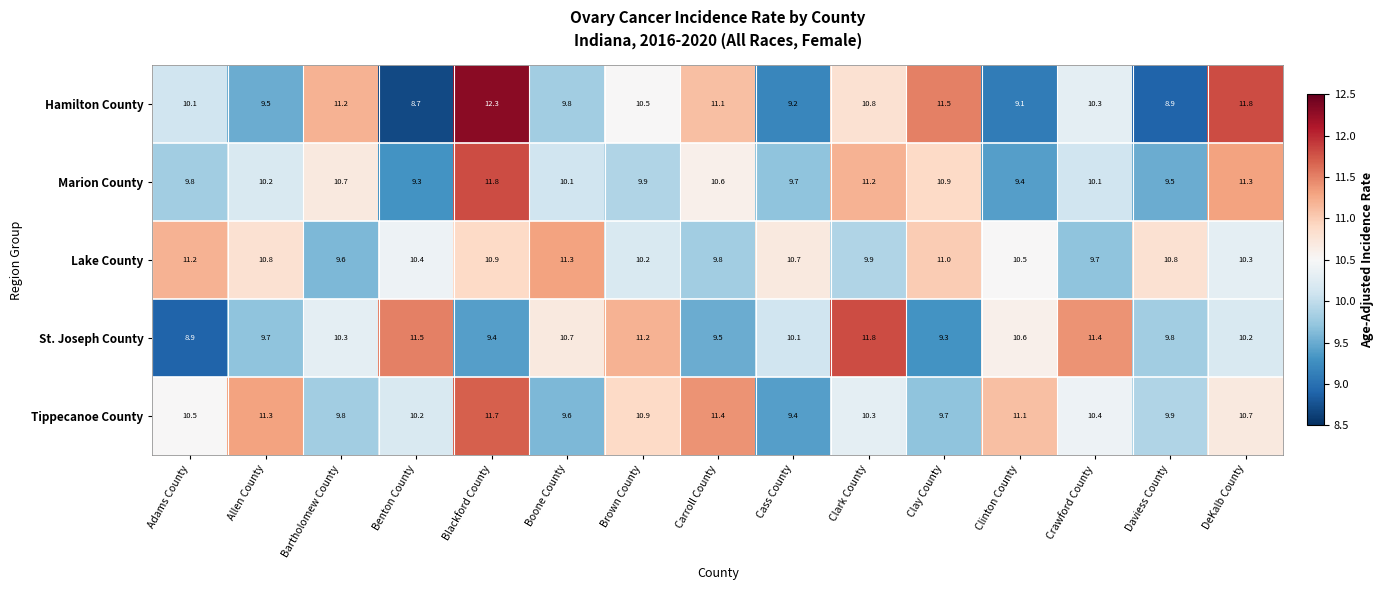

Is it true that Tippecanoe County equals 9.6 at Boone County?

True